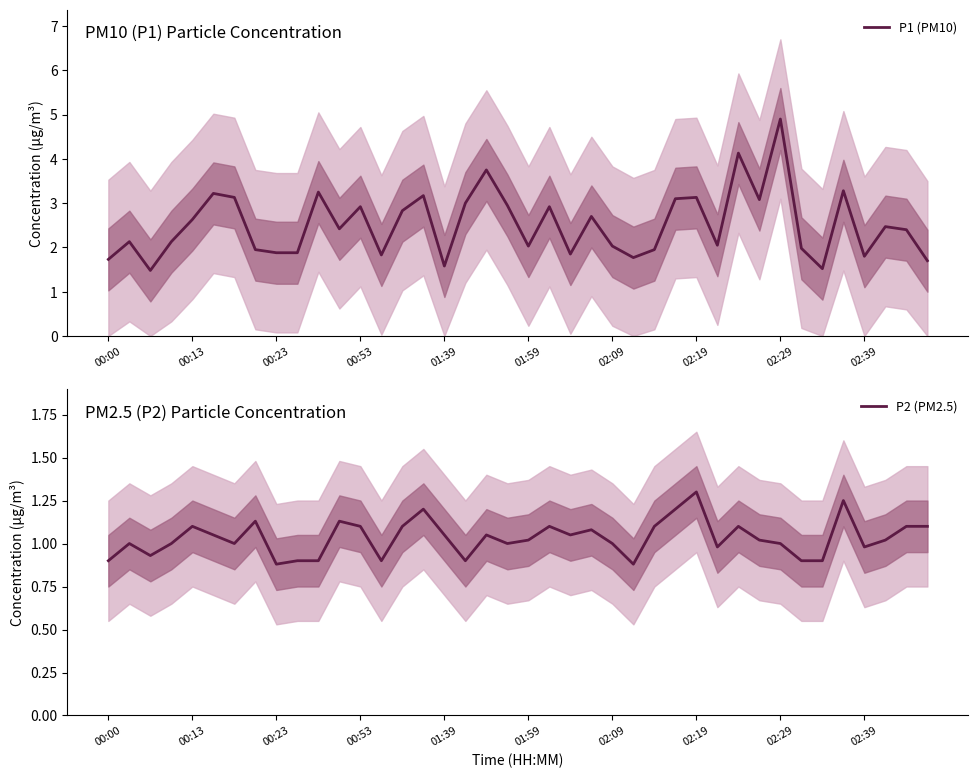

Rank the series by their average value, from highest to lowest.

P1 (PM10), P2 (PM2.5)